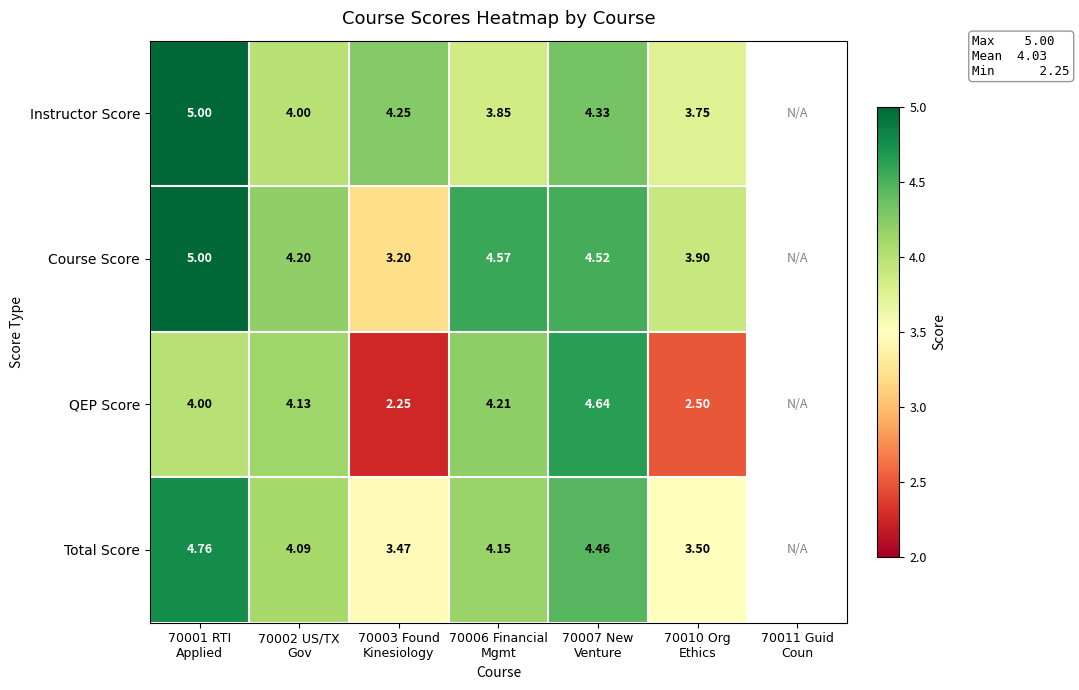

What is the difference between the Total Score values at 70006 Financial Mgmt and 70007 New Venture?

0.3